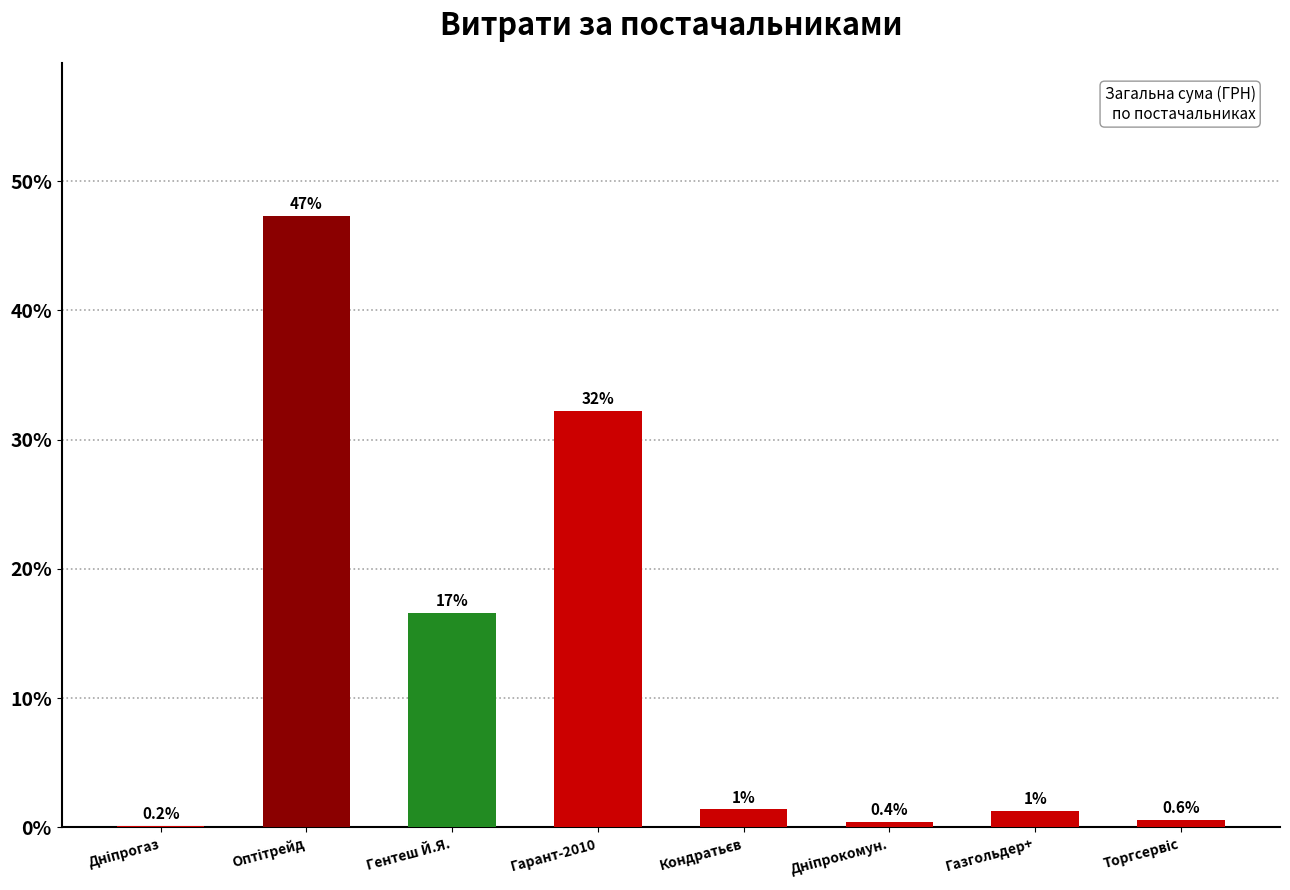

Reading left to right, transcribe all the data shown in this chart.

Дніпрогаз=0.2	Оптітрейд=47.3	Гентеш Й.Я.=16.6	Гарант-2010=32.2	Кондратьєв=1.4	Дніпрокомун.=0.4	Газгольдер+=1.3	Торгсервіс=0.6